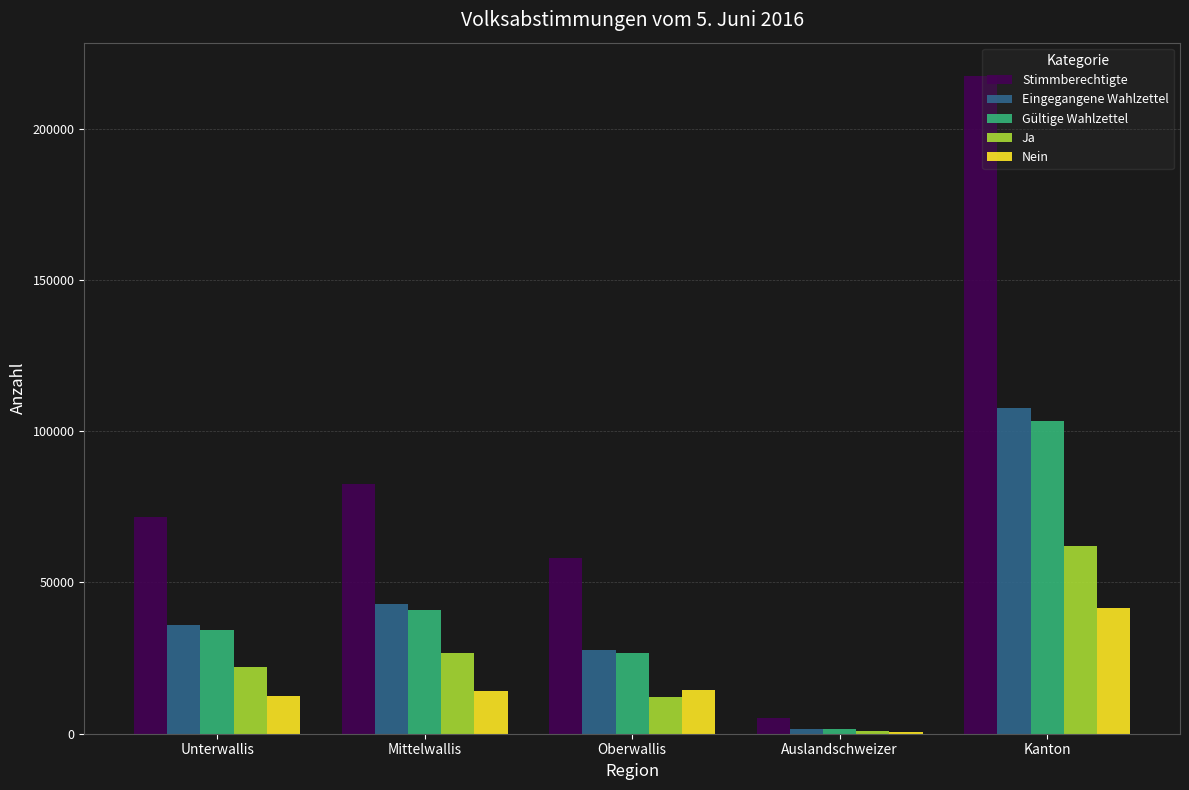

Which label corresponds to the largest value in the chart?

Kanton